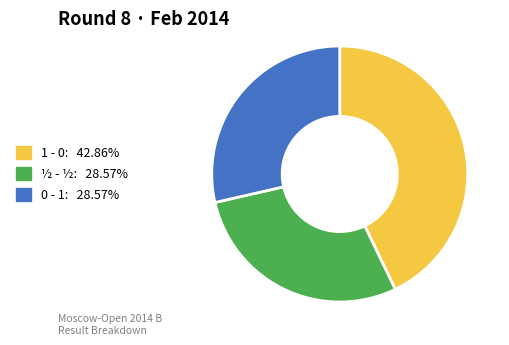

Does any single category account for the majority?

No